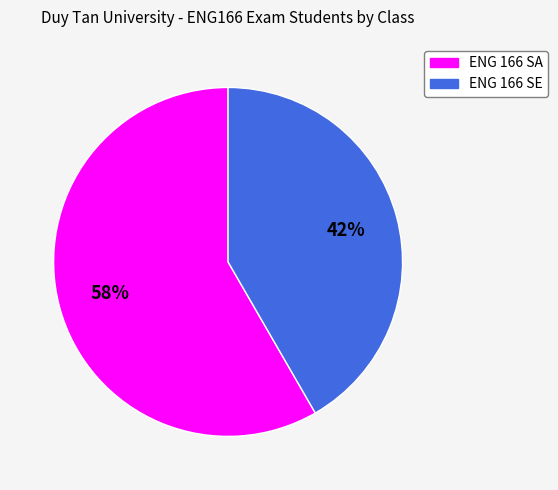

What is the majority slice?

ENG 166 SA